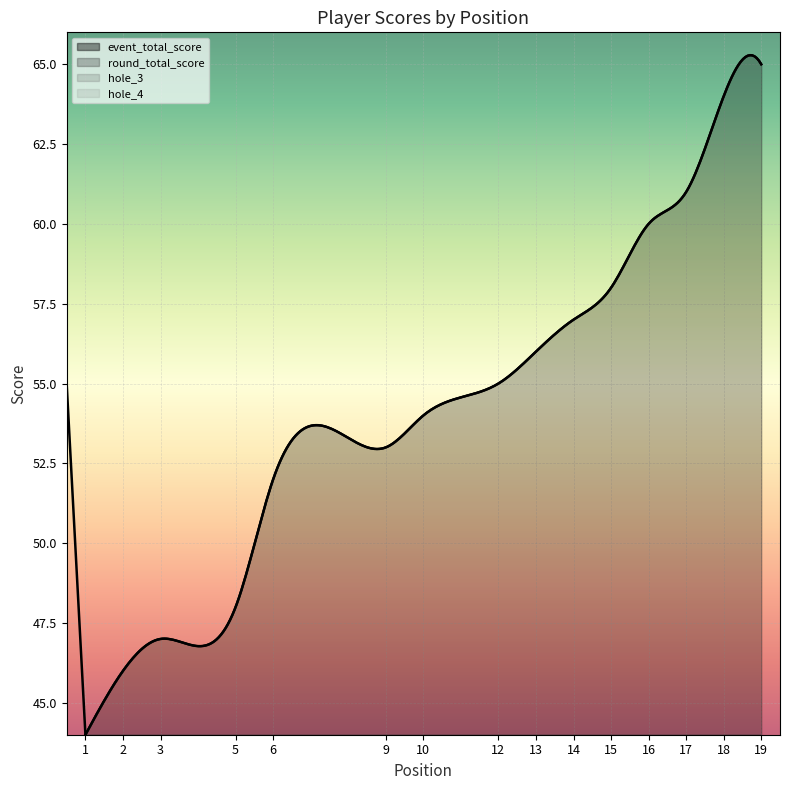

True or false: hole_4 has a value of 1 at 1.

False